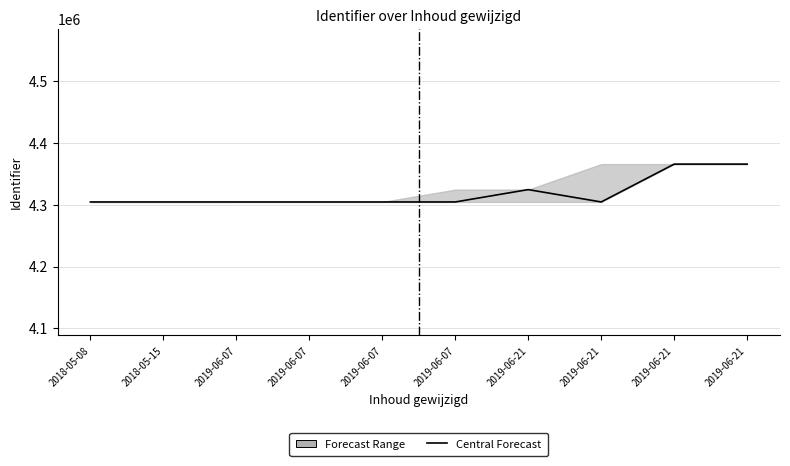

Which has a higher value, 2019-06-21 or 2018-05-08?

2019-06-21